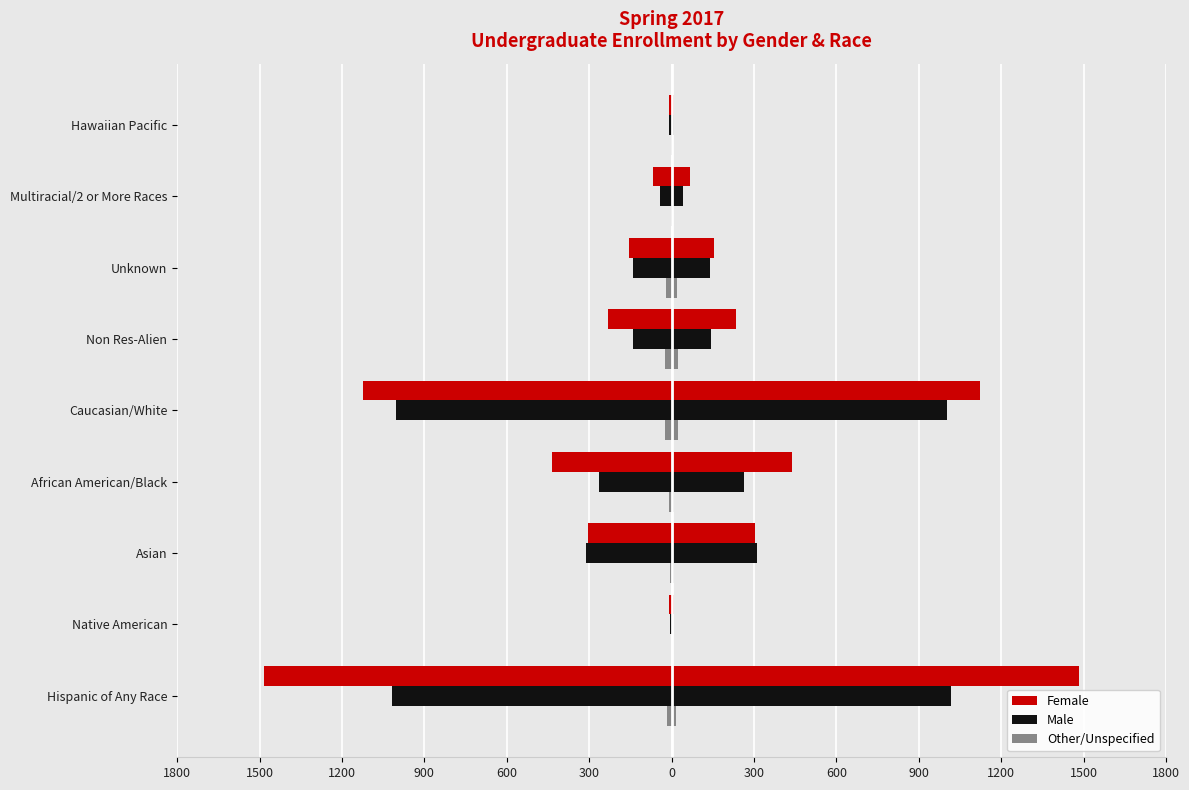

What is the difference between the highest and lowest values at 300?

209